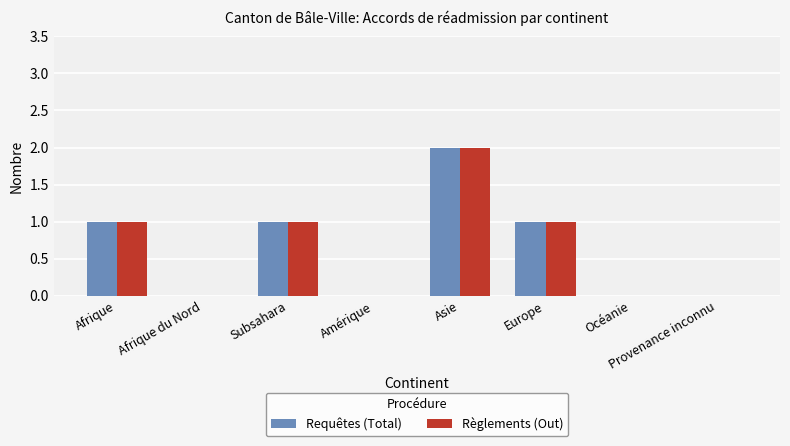

At which category is the sum across all series the highest?

Asie